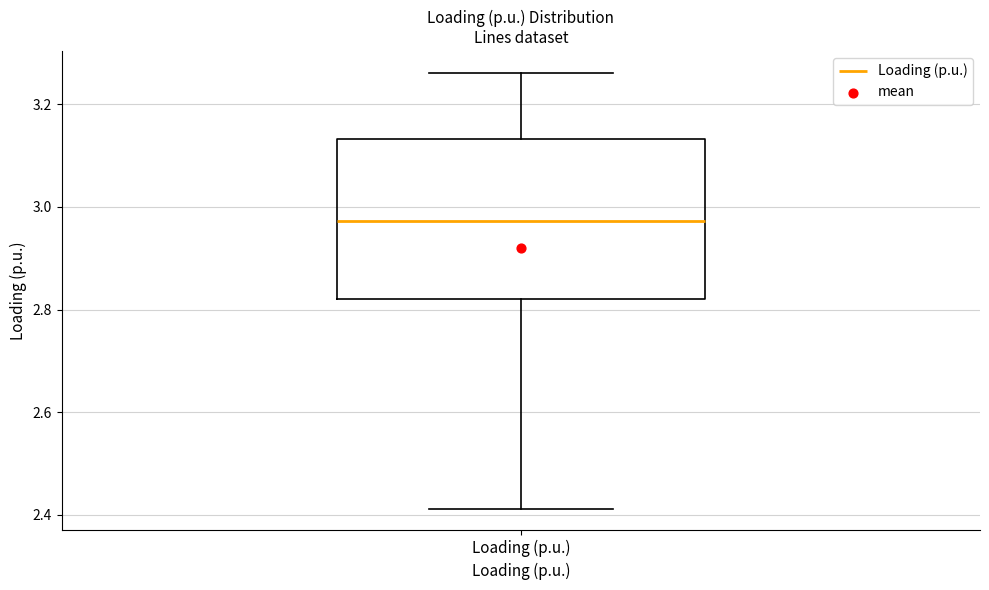

Read this box plot against the y-axis: the position of the median line, the range covered by the box, and the ends of both whiskers. The values are not printed on the chart, so give them approximately, as read against the axis.

median 2.98, box 2.82 to 3.14, whiskers 2.42 to 3.26